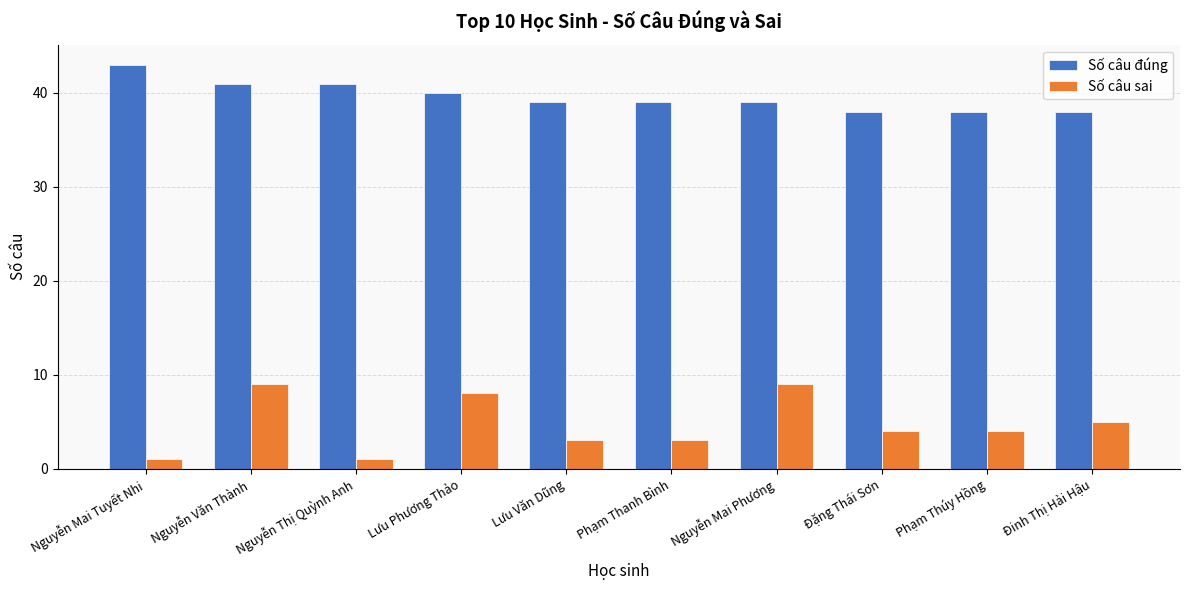

Between Nguyễn Thị Quỳnh Anh and Nguyễn Mai Phương, which series saw the biggest shift?

Số câu sai